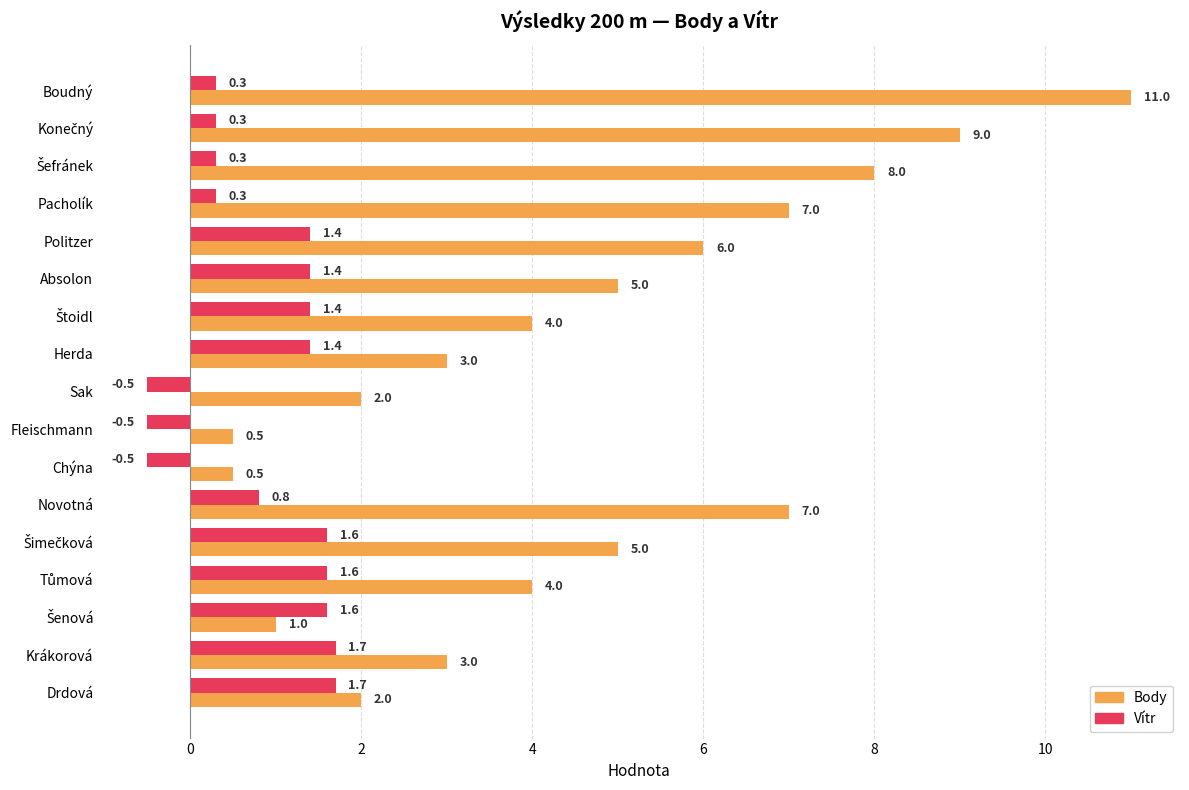

What is the total value across all series at Sak?

1.5